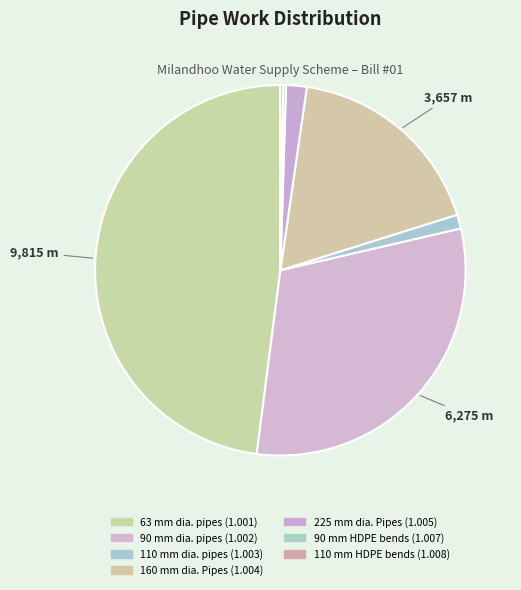

What is the change in value from 225 mm dia. Pipes (1.005) to 110 mm HDPE bends (1.008)?

-318